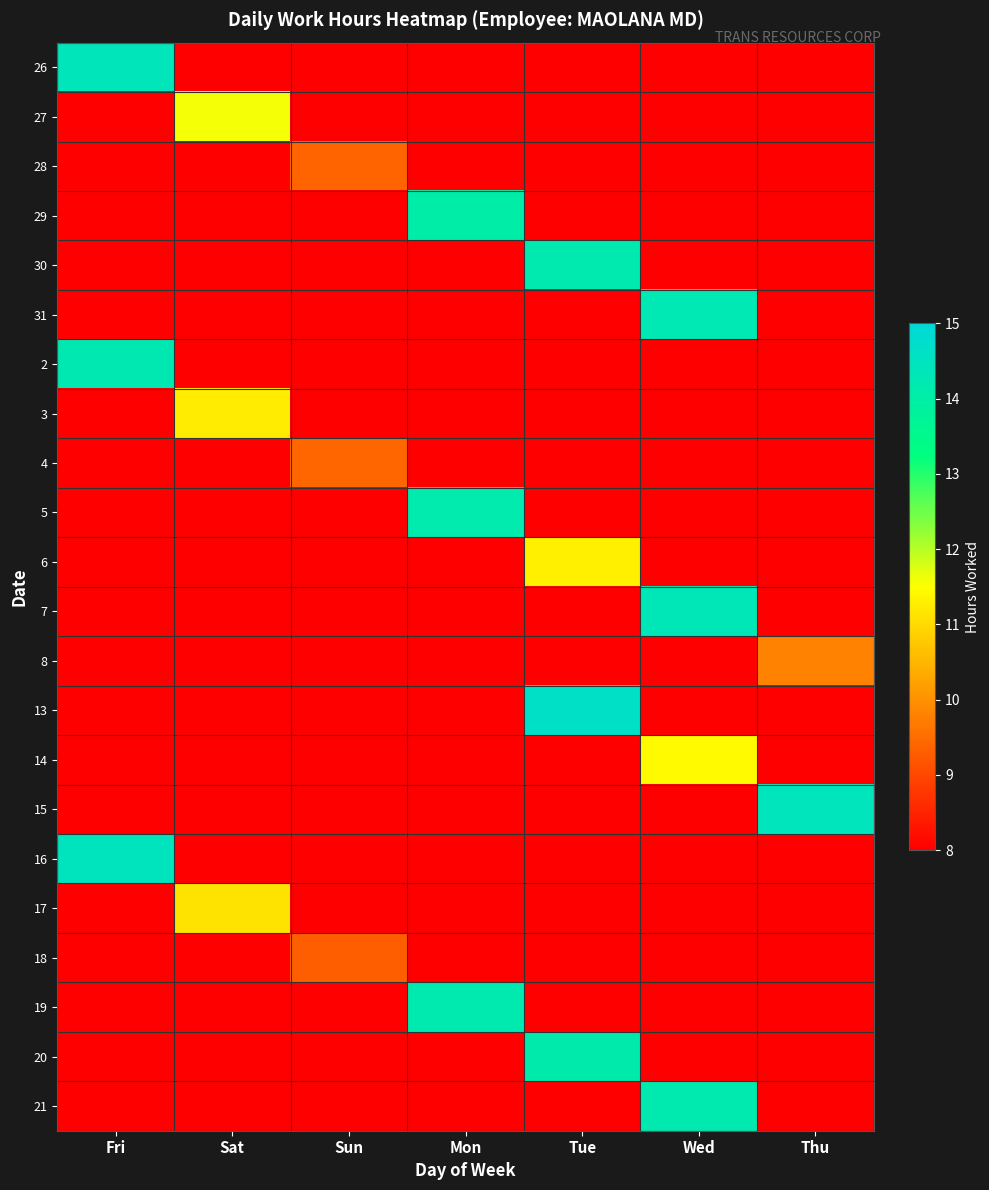

Is the value of 6 at Fri greater than the value of 31 at Thu?

No